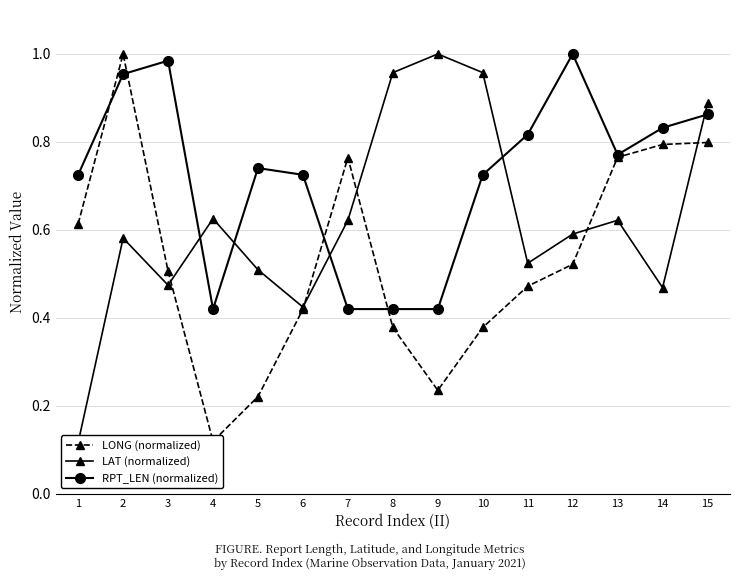

At which category is the sum across all series the highest?

15